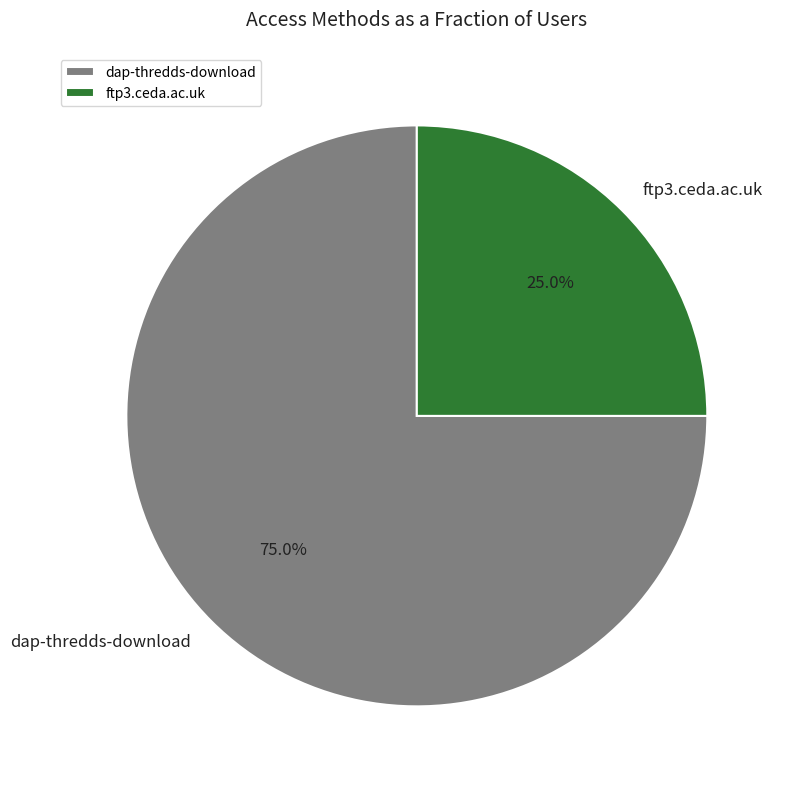

How many segments does this pie chart have?

2